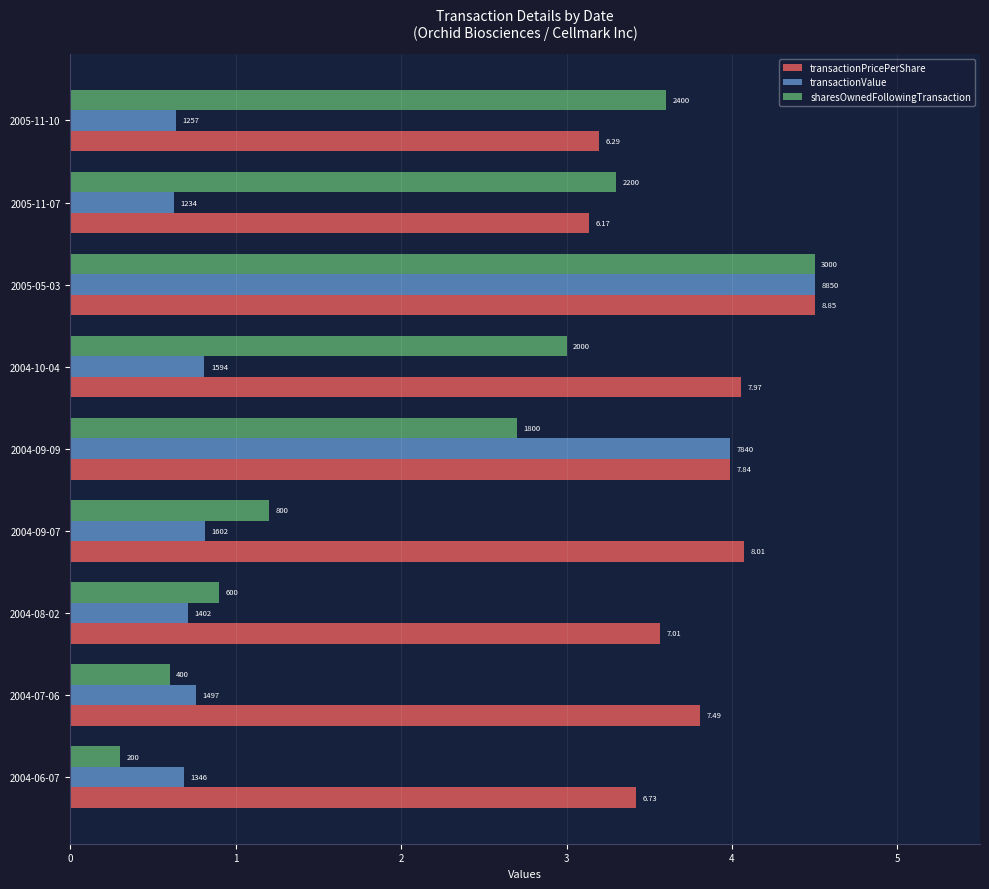

What is the difference between the maximum and minimum values in the transactionValue series?

3.9